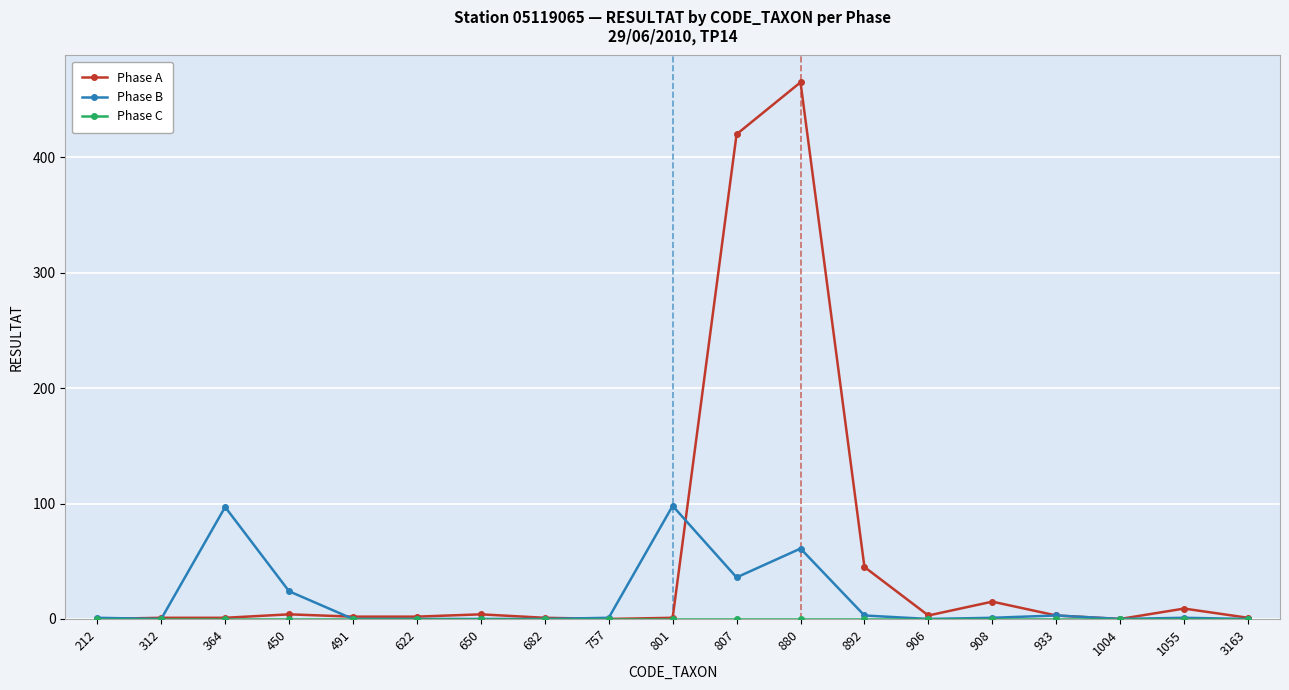

At which category does Phase B reach its first local peak?

364